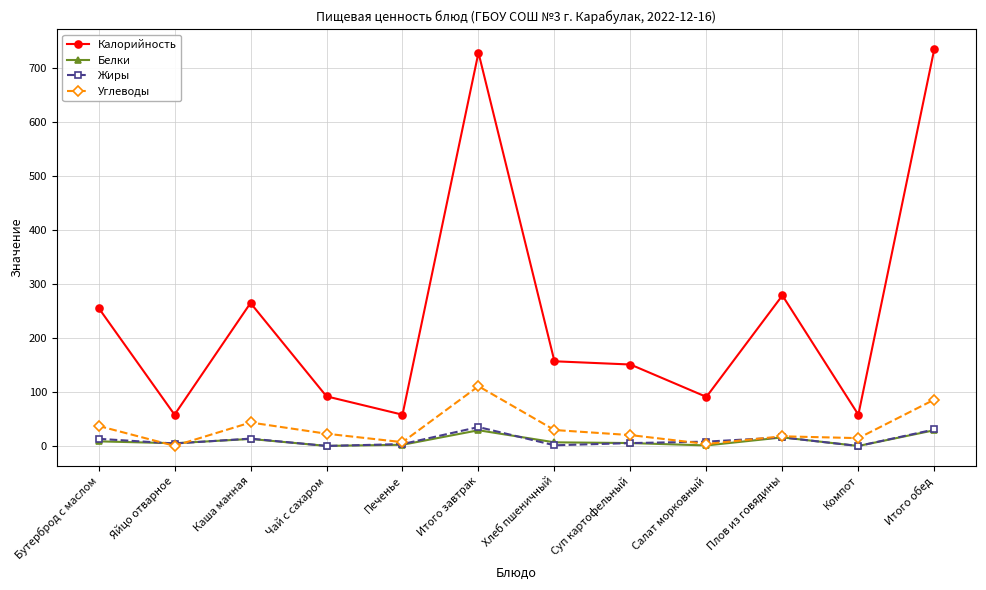

Is this an area chart (filled region under the line)?

No